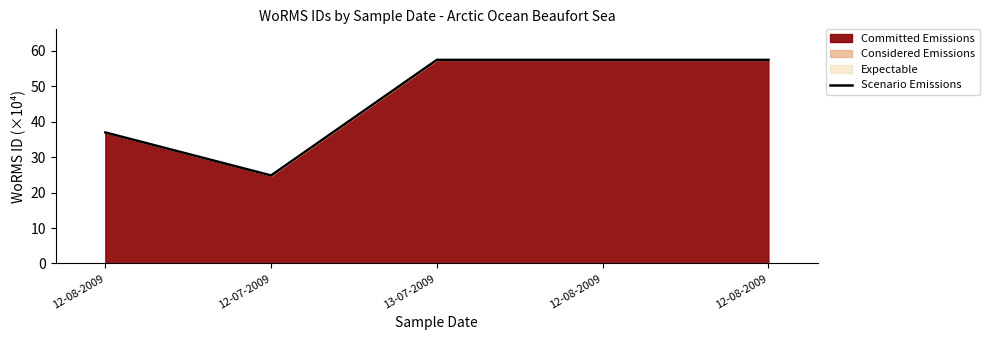

Where does the data first go above 57?

13-07-2009